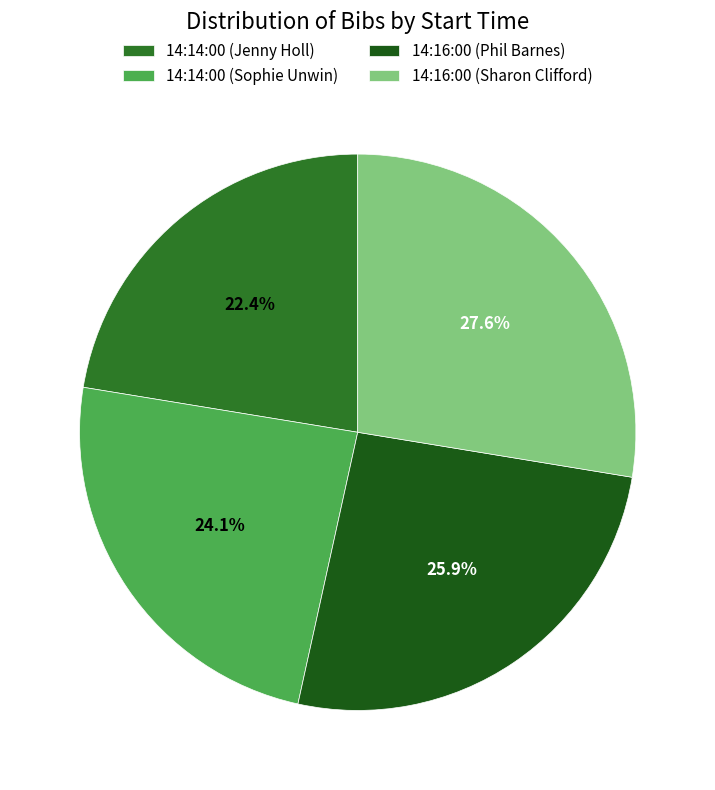

Count the number of slices in the pie.

4